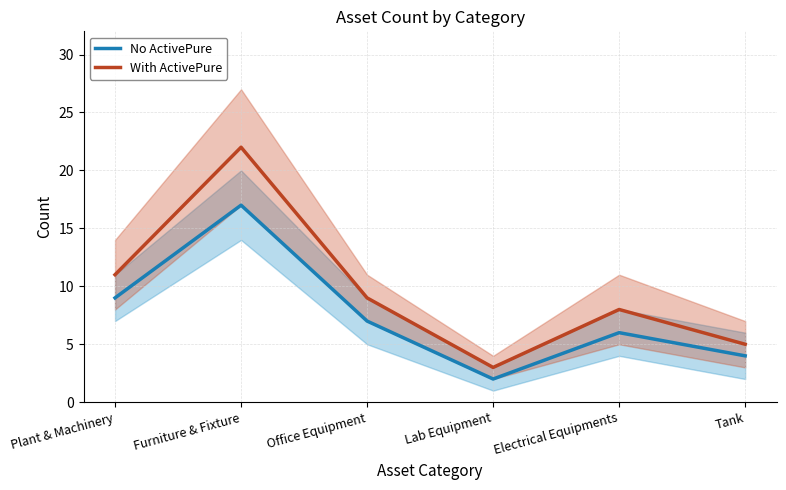

Rank the series by their average value, from lowest to highest.

No ActivePure, With ActivePure